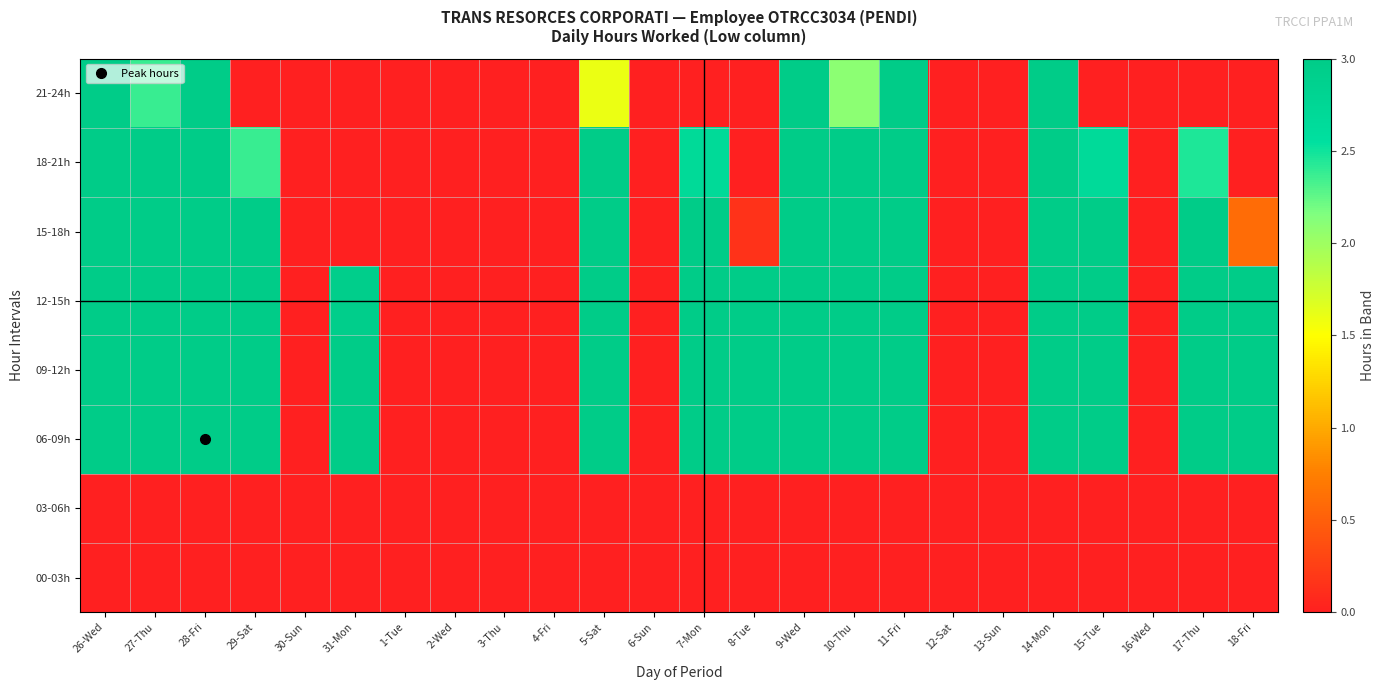

Reading right to left, what are all the values shown in this chart?

00-03h: 18-Fri=0.0	17-Thu=0.0	16-Wed=0.0	15-Tue=0.0	14-Mon=0.0	13-Sun=0.0	12-Sat=0.0	11-Fri=0.0	10-Thu=0.0	9-Wed=0.0	8-Tue=0.0	7-Mon=0.0	6-Sun=0.0	5-Sat=0.0	4-Fri=0.0	3-Thu=0.0	2-Wed=0.0	1-Tue=0.0	31-Mon=0.0	30-Sun=0.0	29-Sat=0.0	28-Fri=0.0	27-Thu=0.0	26-Wed=0.0
03-06h: 18-Fri=0.0	17-Thu=0.0	16-Wed=0.0	15-Tue=0.0	14-Mon=0.0	13-Sun=0.0	12-Sat=0.0	11-Fri=0.0	10-Thu=0.0	9-Wed=0.0	8-Tue=0.0	7-Mon=0.0	6-Sun=0.0	5-Sat=0.0	4-Fri=0.0	3-Thu=0.0	2-Wed=0.0	1-Tue=0.0	31-Mon=0.0	30-Sun=0.0	29-Sat=0.0	28-Fri=0.0	27-Thu=0.0	26-Wed=0.0
06-09h: 18-Fri=3.0	17-Thu=3.0	16-Wed=0.0	15-Tue=3.0	14-Mon=3.0	13-Sun=0.0	12-Sat=0.0	11-Fri=3.0	10-Thu=3.0	9-Wed=3.0	8-Tue=3.0	7-Mon=3.0	6-Sun=0.0	5-Sat=3.0	4-Fri=0.0	3-Thu=0.0	2-Wed=0.0	1-Tue=0.0	31-Mon=3.0	30-Sun=0.0	29-Sat=3.0	28-Fri=3.0	27-Thu=3.0	26-Wed=3.0
09-12h: 18-Fri=3.0	17-Thu=3.0	16-Wed=0.0	15-Tue=3.0	14-Mon=3.0	13-Sun=0.0	12-Sat=0.0	11-Fri=3.0	10-Thu=3.0	9-Wed=3.0	8-Tue=3.0	7-Mon=3.0	6-Sun=0.0	5-Sat=3.0	4-Fri=0.0	3-Thu=0.0	2-Wed=0.0	1-Tue=0.0	31-Mon=3.0	30-Sun=0.0	29-Sat=3.0	28-Fri=3.0	27-Thu=3.0	26-Wed=3.0
12-15h: 18-Fri=3.0	17-Thu=3.0	16-Wed=0.0	15-Tue=3.0	14-Mon=3.0	13-Sun=0.0	12-Sat=0.0	11-Fri=3.0	10-Thu=3.0	9-Wed=3.0	8-Tue=3.0	7-Mon=3.0	6-Sun=0.0	5-Sat=3.0	4-Fri=0.0	3-Thu=0.0	2-Wed=0.0	1-Tue=0.0	31-Mon=2.9	30-Sun=0.0	29-Sat=3.0	28-Fri=3.0	27-Thu=3.0	26-Wed=3.0
15-18h: 18-Fri=0.6	17-Thu=3.0	16-Wed=0.0	15-Tue=3.0	14-Mon=3.0	13-Sun=0.0	12-Sat=0.0	11-Fri=3.0	10-Thu=3.0	9-Wed=3.0	8-Tue=0.2	7-Mon=3.0	6-Sun=0.0	5-Sat=3.0	4-Fri=0.0	3-Thu=0.0	2-Wed=0.0	1-Tue=0.0	31-Mon=0.0	30-Sun=0.0	29-Sat=3.0	28-Fri=3.0	27-Thu=3.0	26-Wed=3.0
18-21h: 18-Fri=0.0	17-Thu=2.4	16-Wed=0.0	15-Tue=2.7	14-Mon=3.0	13-Sun=0.0	12-Sat=0.0	11-Fri=3.0	10-Thu=3.0	9-Wed=3.0	8-Tue=0.0	7-Mon=2.7	6-Sun=0.0	5-Sat=3.0	4-Fri=0.0	3-Thu=0.0	2-Wed=0.0	1-Tue=0.0	31-Mon=0.0	30-Sun=0.0	29-Sat=2.4	28-Fri=3.0	27-Thu=3.0	26-Wed=3.0
21-24h: 18-Fri=0.0	17-Thu=0.0	16-Wed=0.0	15-Tue=0.0	14-Mon=3.0	13-Sun=0.0	12-Sat=0.0	11-Fri=3.0	10-Thu=2.1	9-Wed=3.0	8-Tue=0.0	7-Mon=0.0	6-Sun=0.0	5-Sat=1.6	4-Fri=0.0	3-Thu=0.0	2-Wed=0.0	1-Tue=0.0	31-Mon=0.0	30-Sun=0.0	29-Sat=0.0	28-Fri=3.0	27-Thu=2.4	26-Wed=3.0